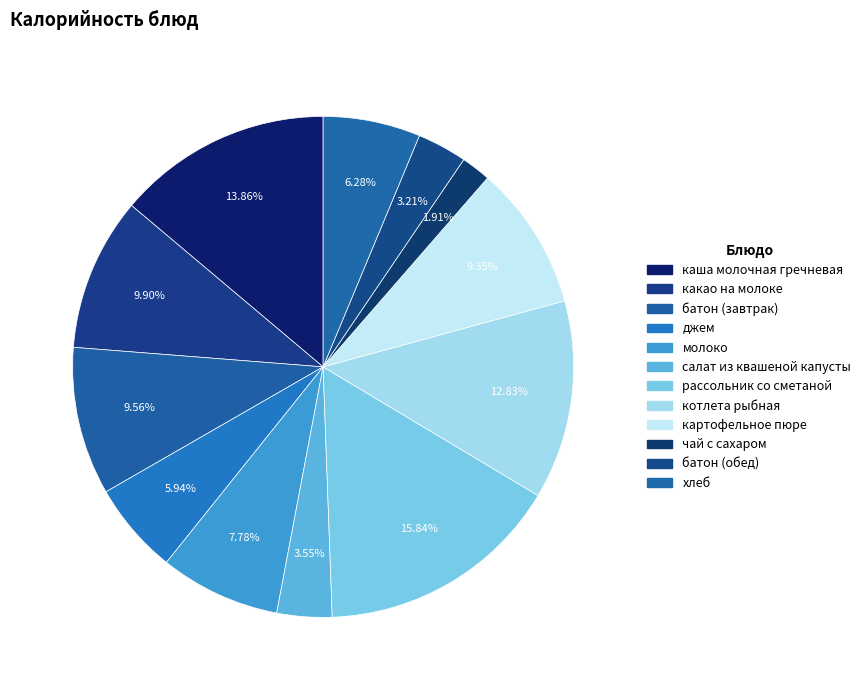

What portion of the pie excludes батон (обед)?

96.8%